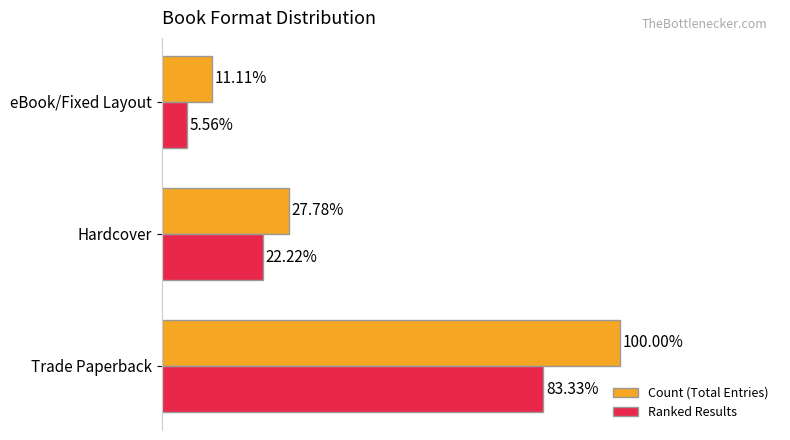

What are all the series names shown in the legend?

Count (Total Entries), Ranked Results